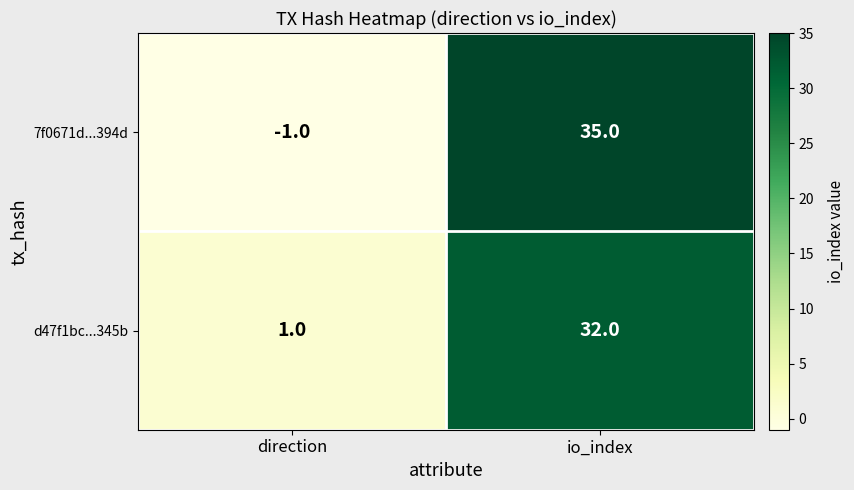

Rank the series by their average value, from highest to lowest.

7f0671d...394d, d47f1bc...345b